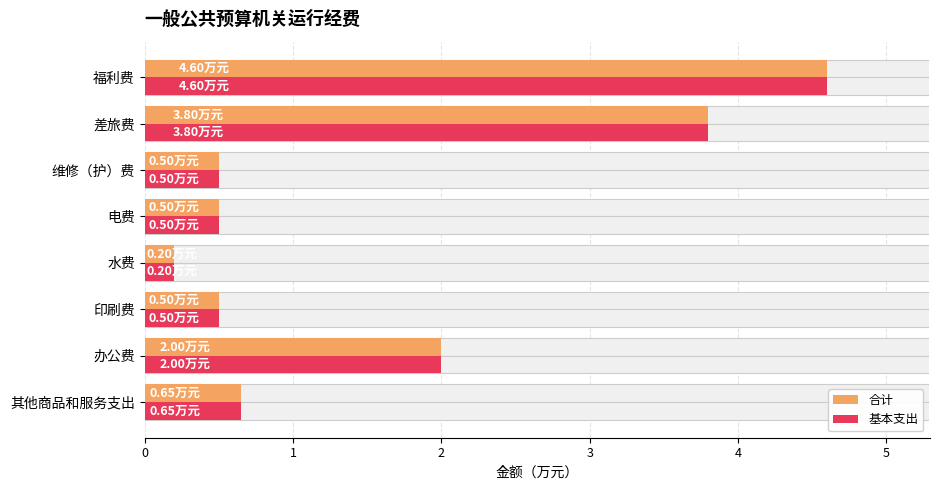

At 印刷费, list the series in order from largest to smallest.

合计, 基本支出